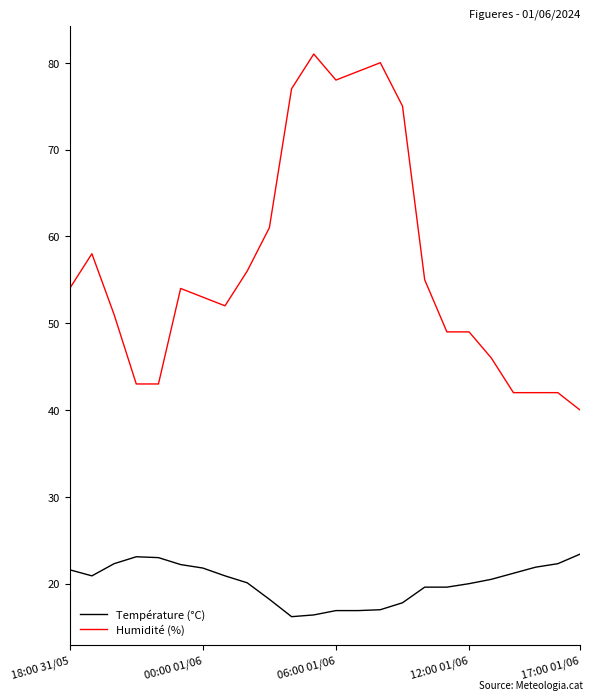

What is the difference between the maximum and minimum values in the Humidité (%) series?

41.0